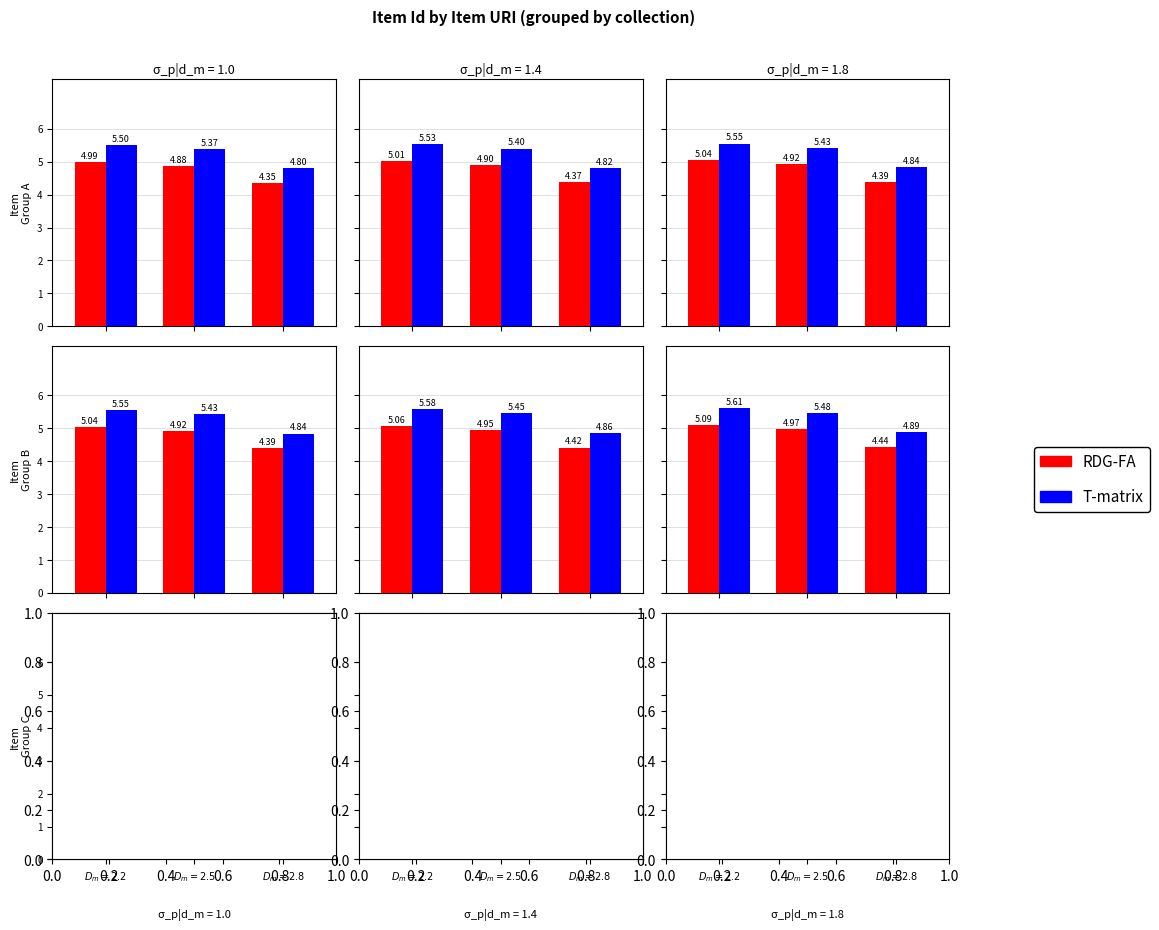

At how many categories does at least one series exceed 5?

2